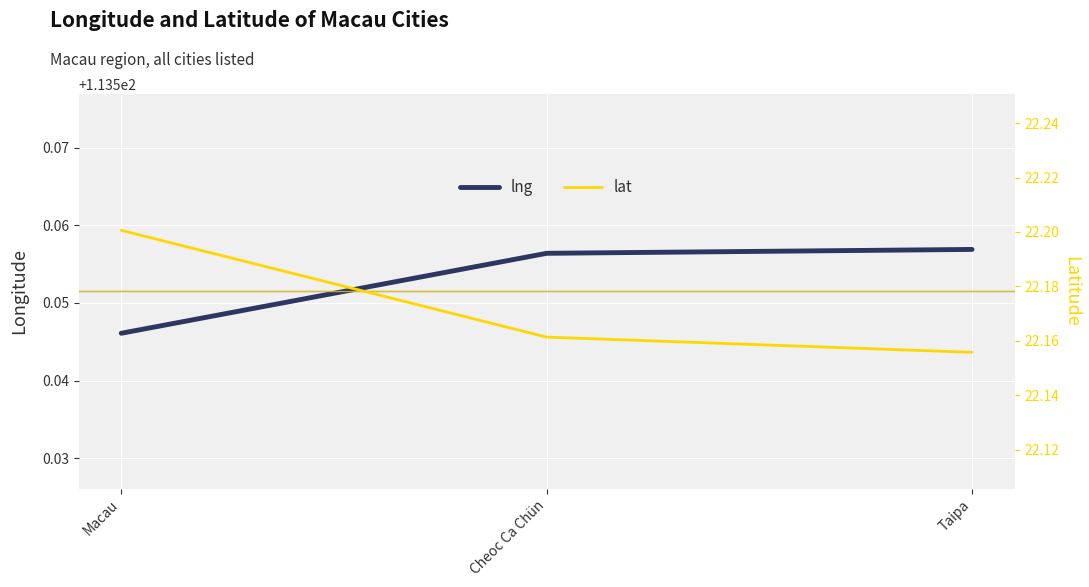

What value does the lat series have at Cheoc Ca Chün?

22.2